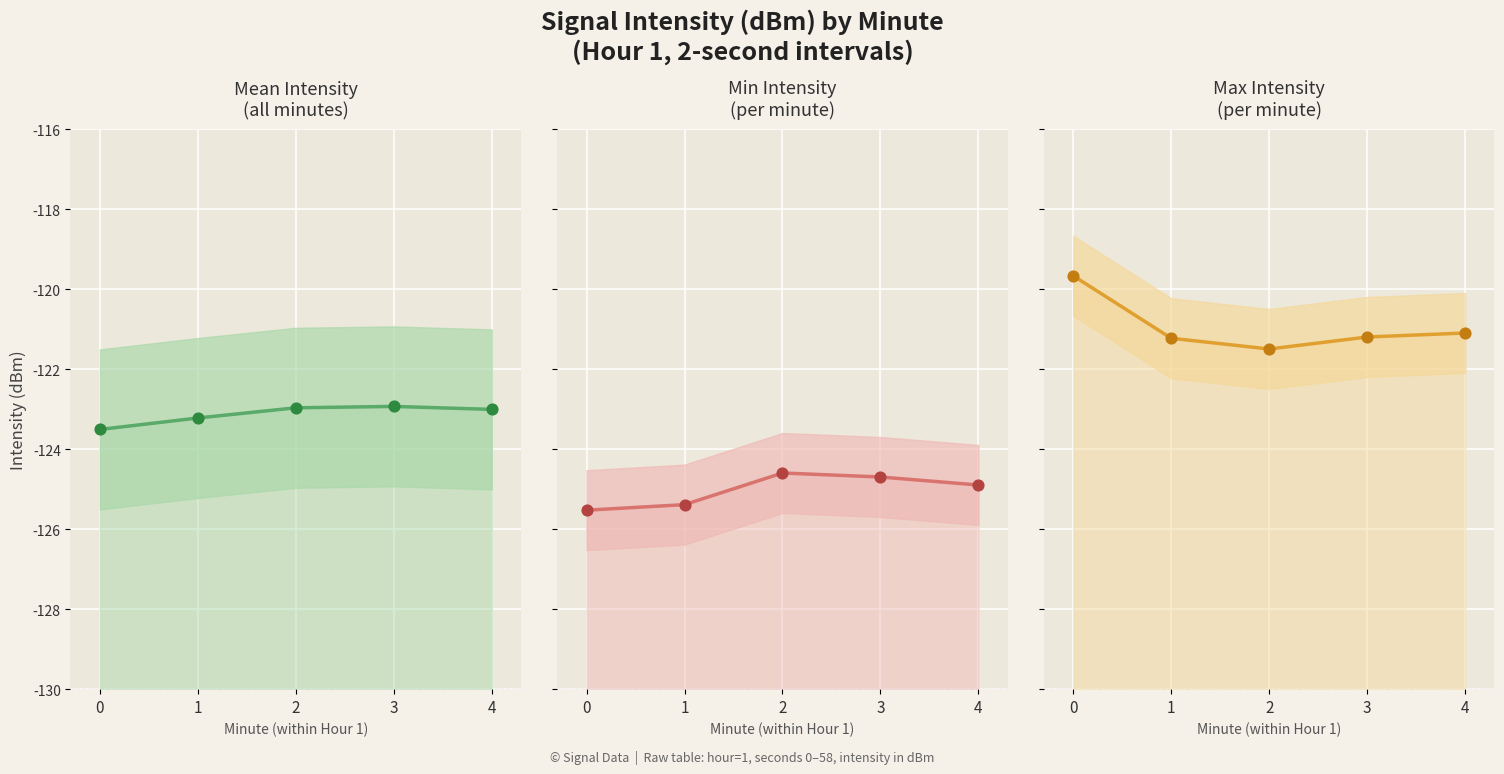

What is the total value across all series at 3?

-368.8